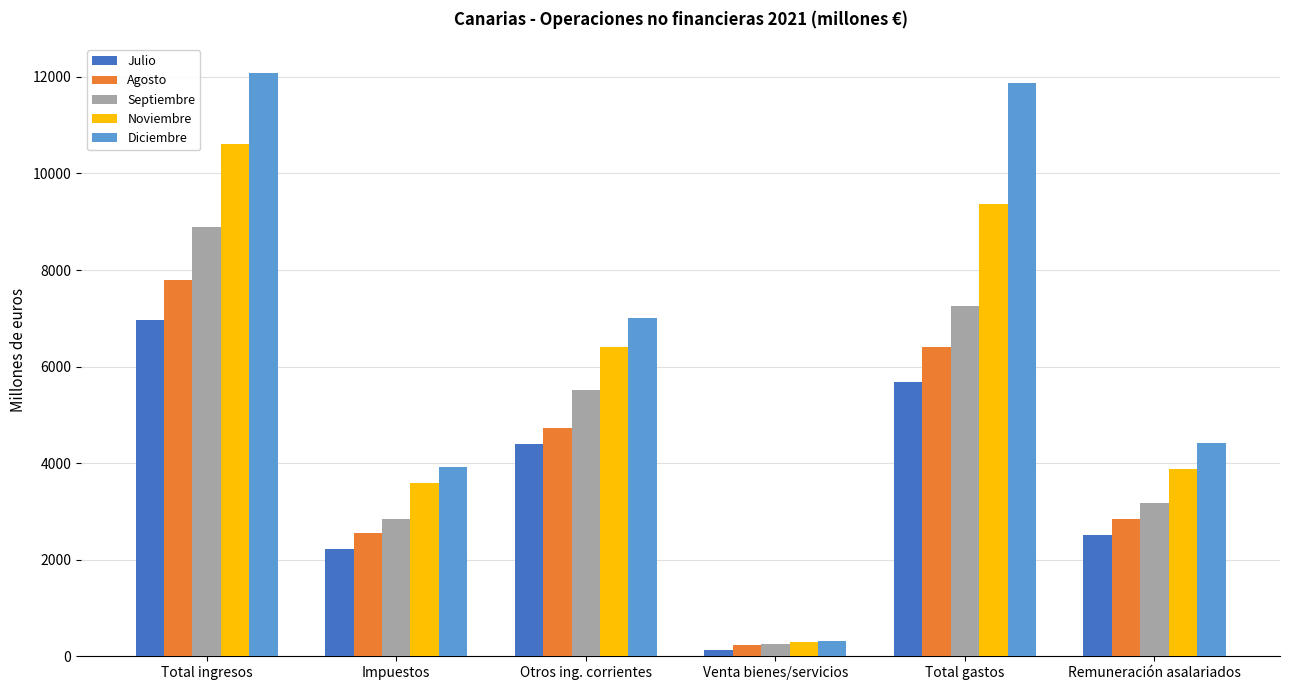

Are the bars horizontal?

No